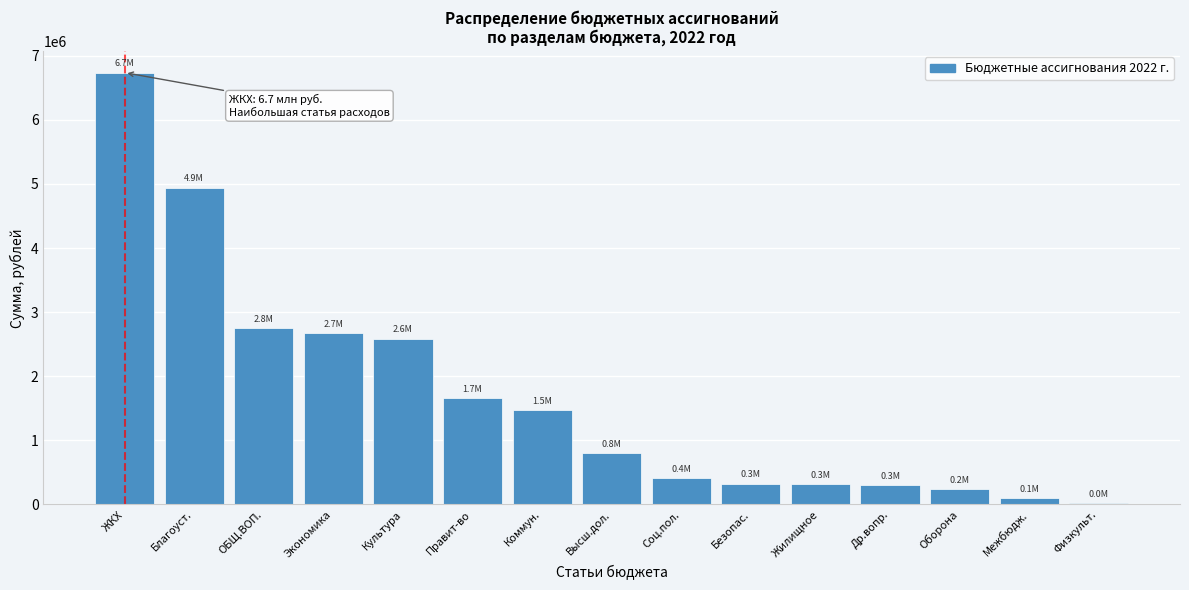

The value at Правит-во is 2863298.6. True or false?

False